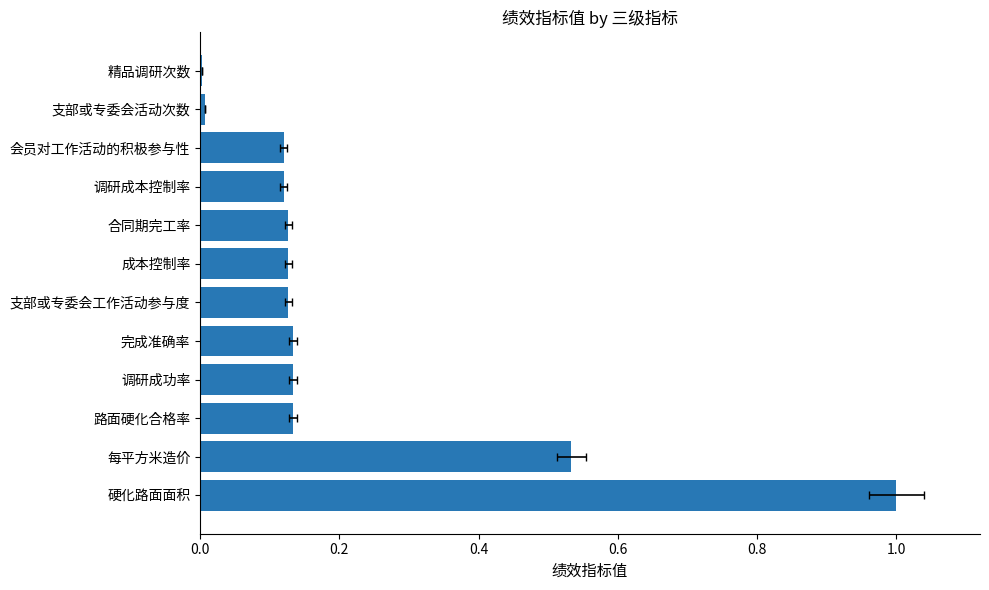

The value at 支部或专委会活动次数 is 0.0. True or false?

False